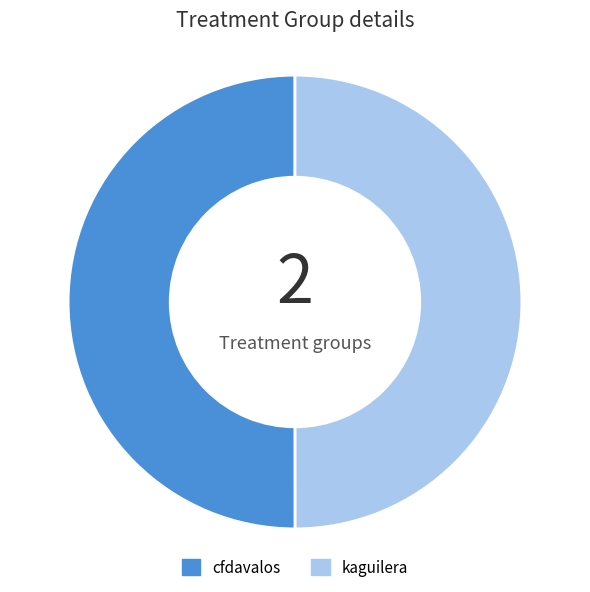

Do cfdavalos and kaguilera together represent more than half of the pie?

Yes